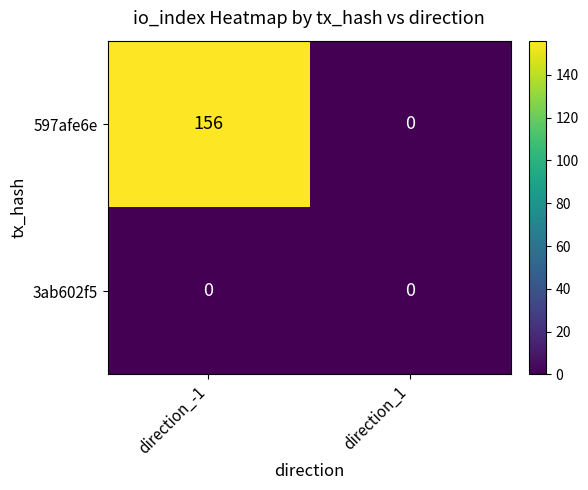

List the series in order of their peak value, lowest first.

3ab602f5, 597afe6e